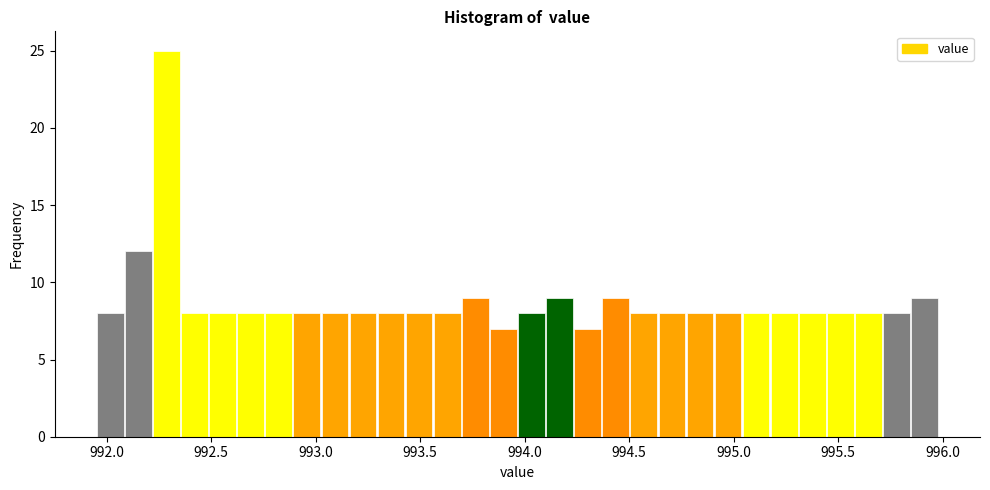

Read against the x-axis, roughly where is the centre of the tallest bar?

992.30